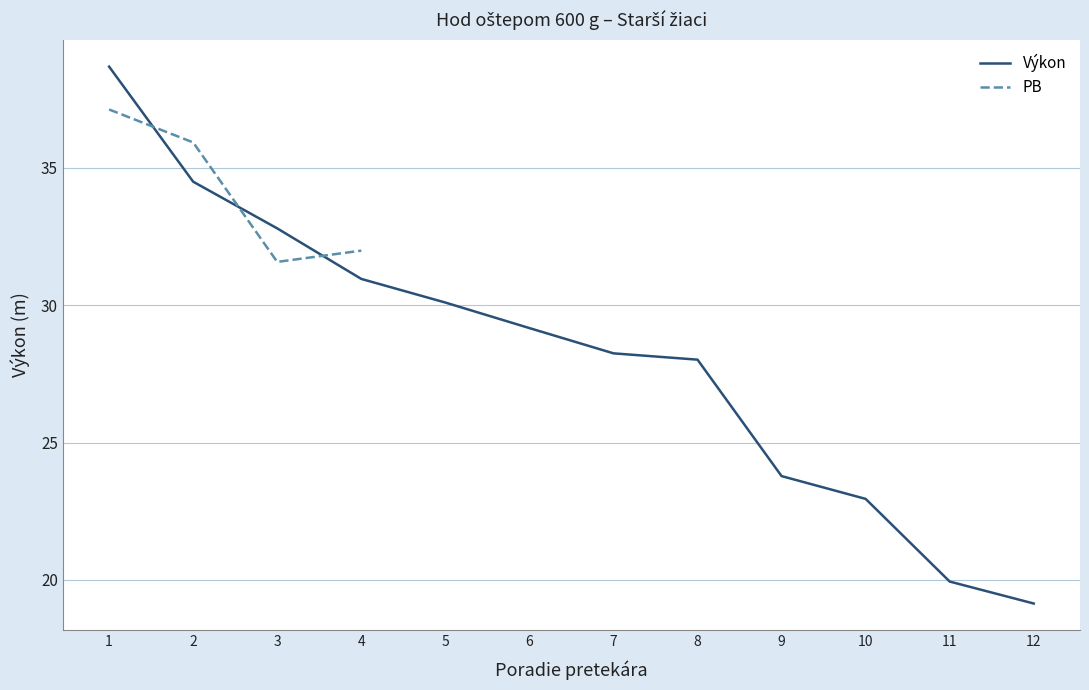

What is the difference between the highest and lowest values at 1?

1.6